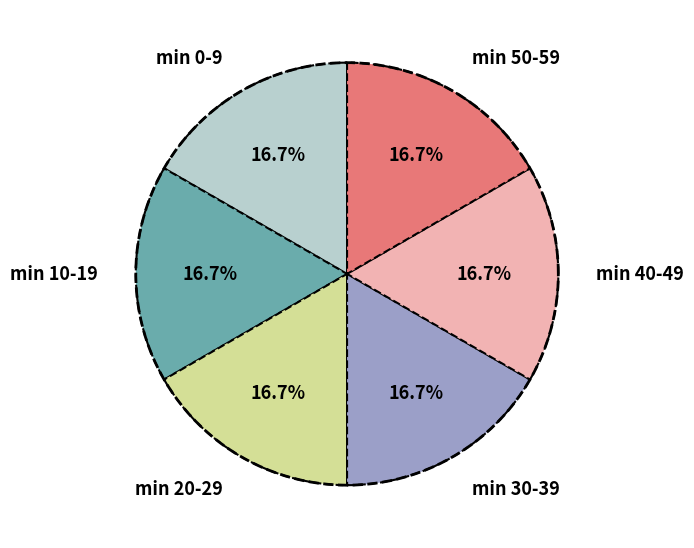

Is there any slice that represents more than half of the pie?

No